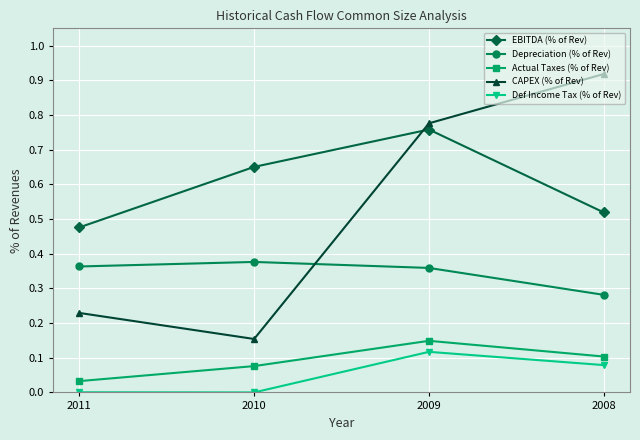

Rank the categories by EBITDA (% of Rev) value from highest to lowest.

2009, 2010, 2008, 2011